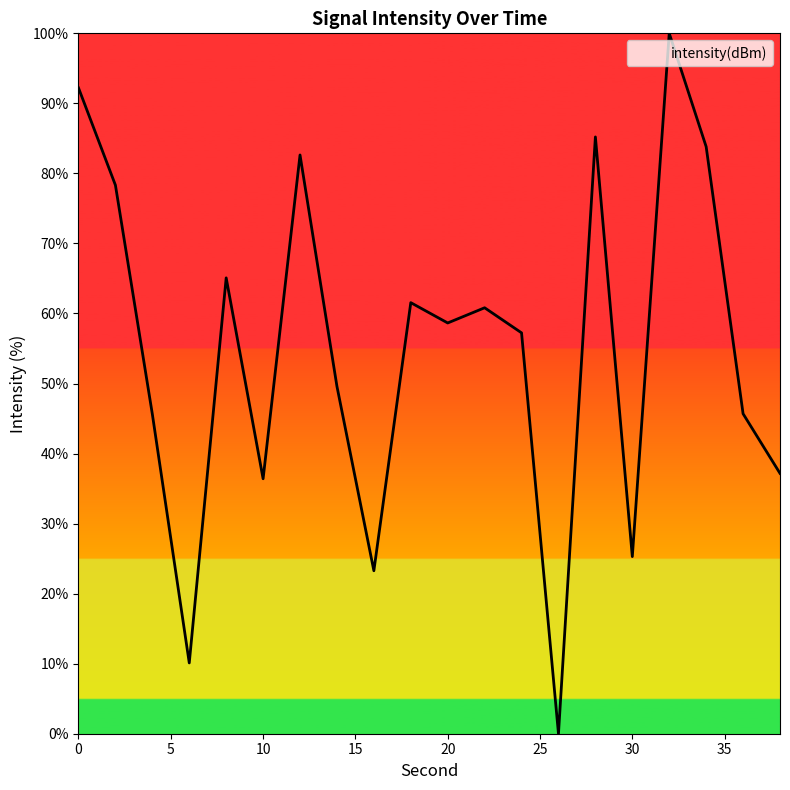

What is the difference between the maximum and minimum values?

100.0